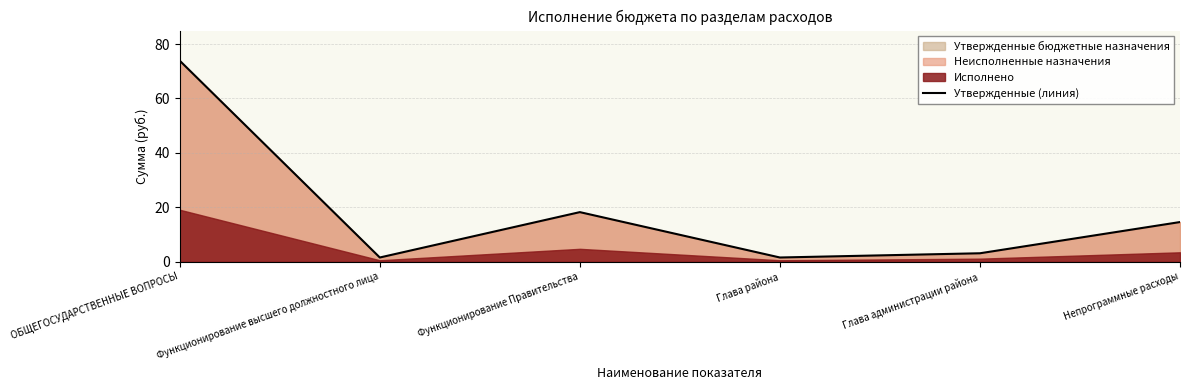

True or false: the data shows 18.3 at Функционирование Правительства.

True